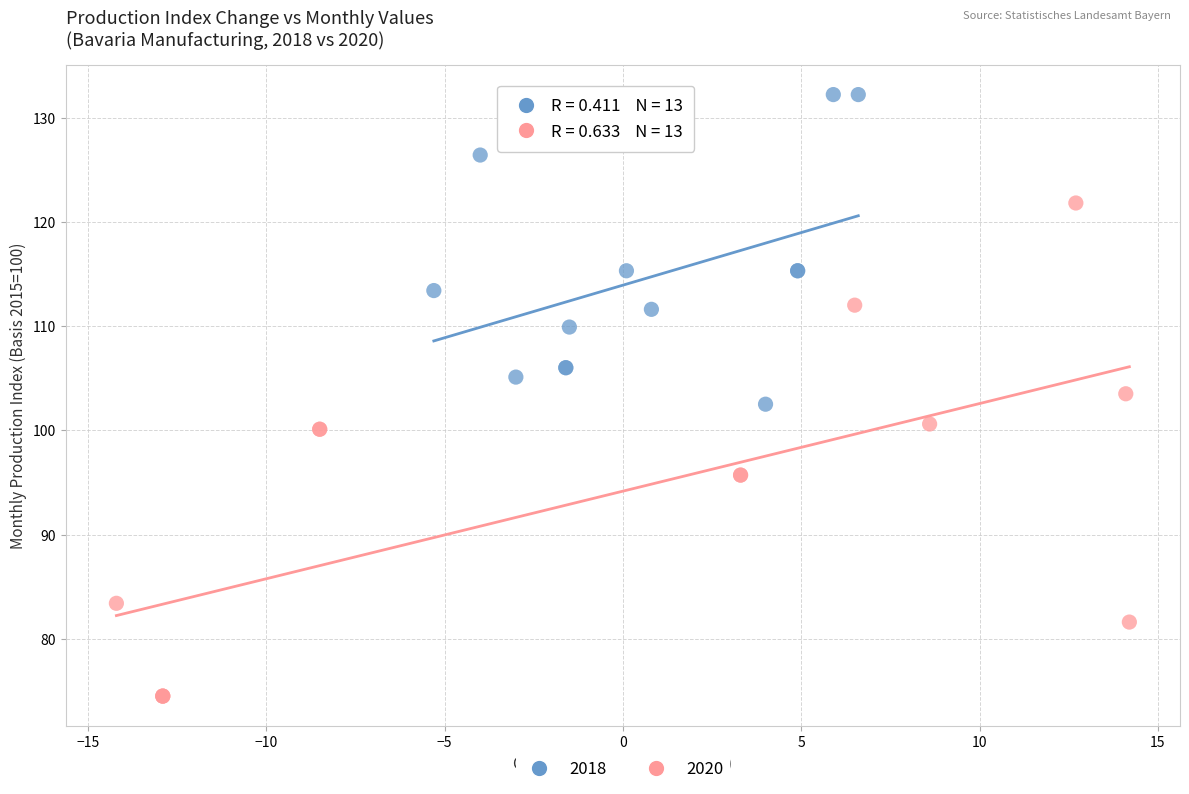

Which series has the widest spread of Y values?

2020